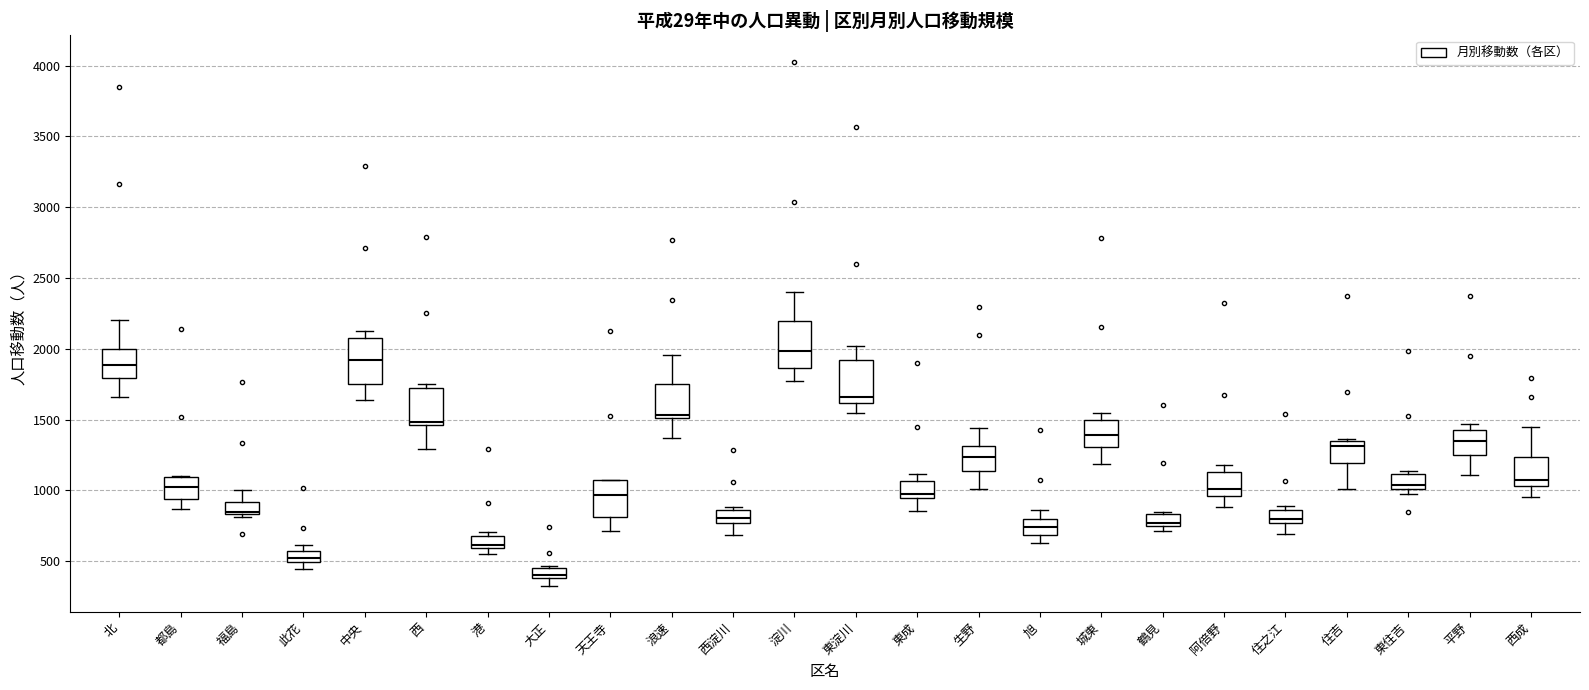

Where is the lower edge of the box for 中央 on the y-axis? The values are not printed on the chart, so give them approximately, as read against the axis.

1750